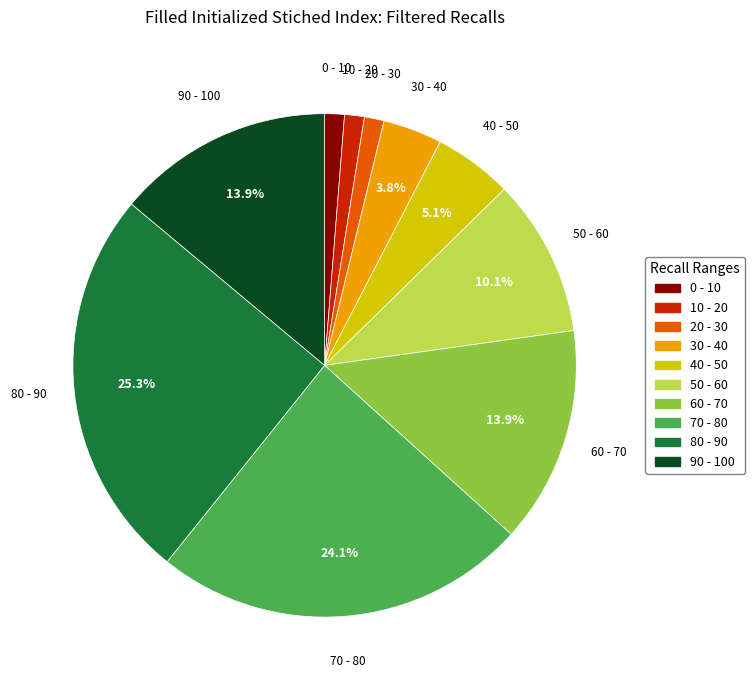

Combined, do 20 - 30 and 90 - 100 account for over 50%?

No